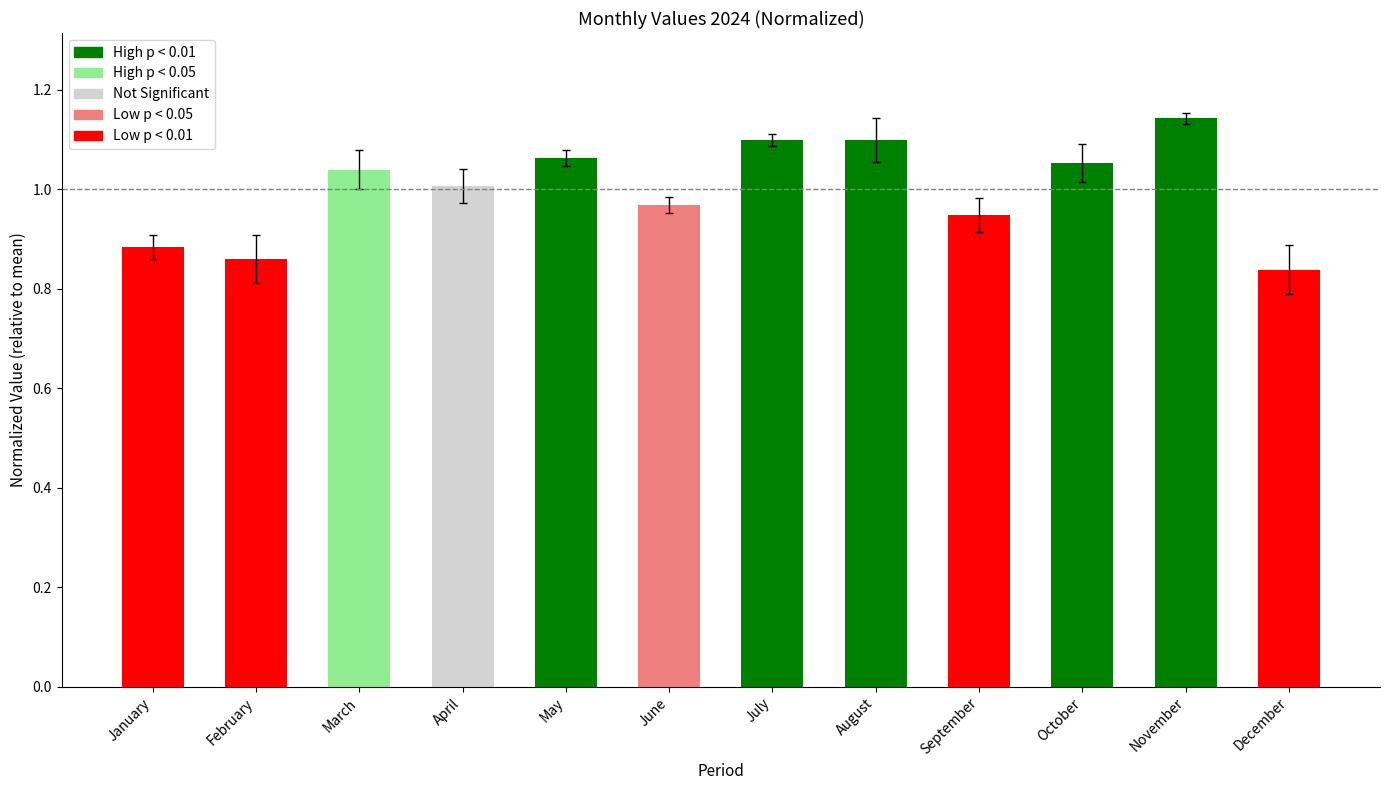

At which label does the data first exceed 1?

March